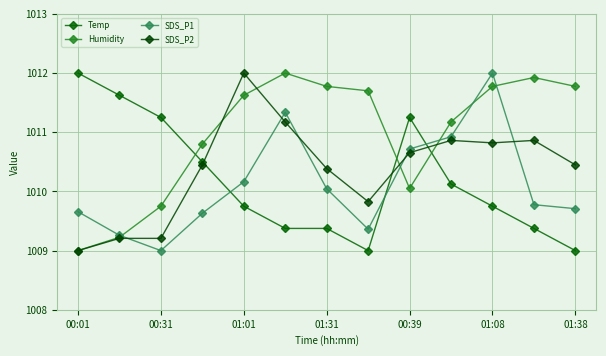

Count the number of data series in this chart.

4